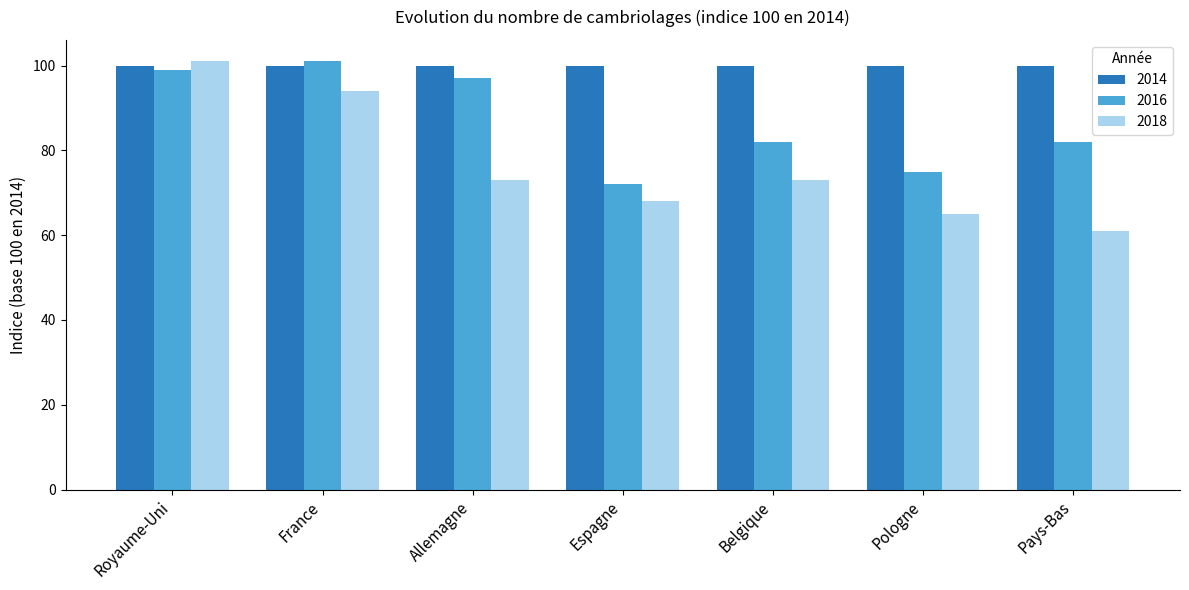

The 2018 series shows 18 at Allemagne. True or false?

False